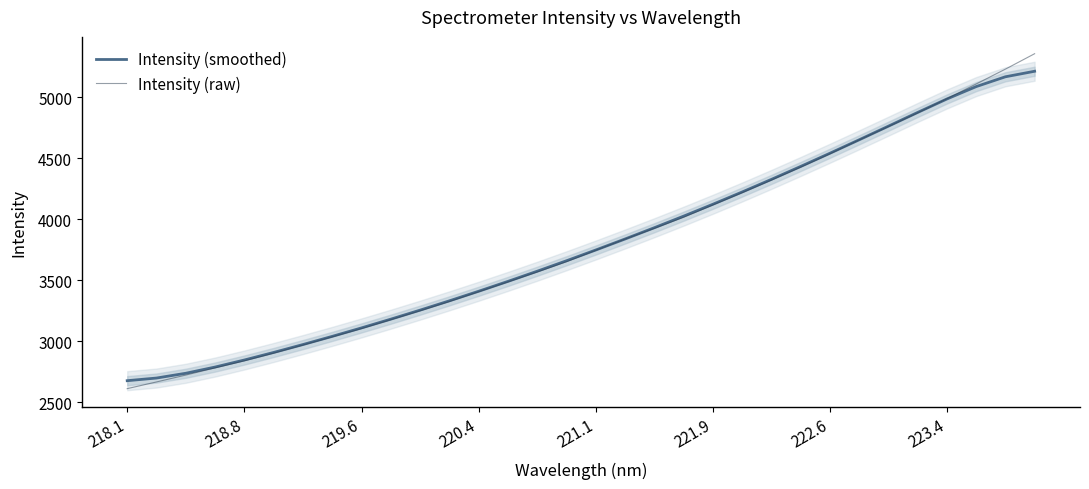

Is it true that Intensity (raw) equals 1480.8 at 223.4?

False